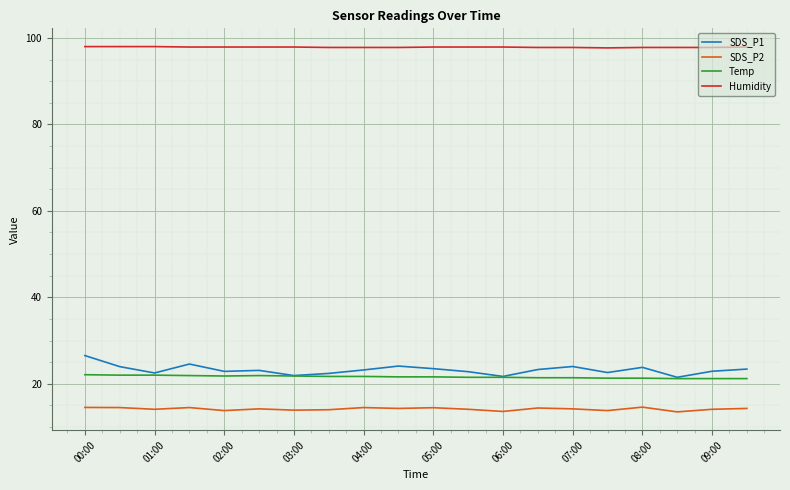

Rank the series by their maximum value, from lowest to highest.

SDS_P2, Temp, SDS_P1, Humidity